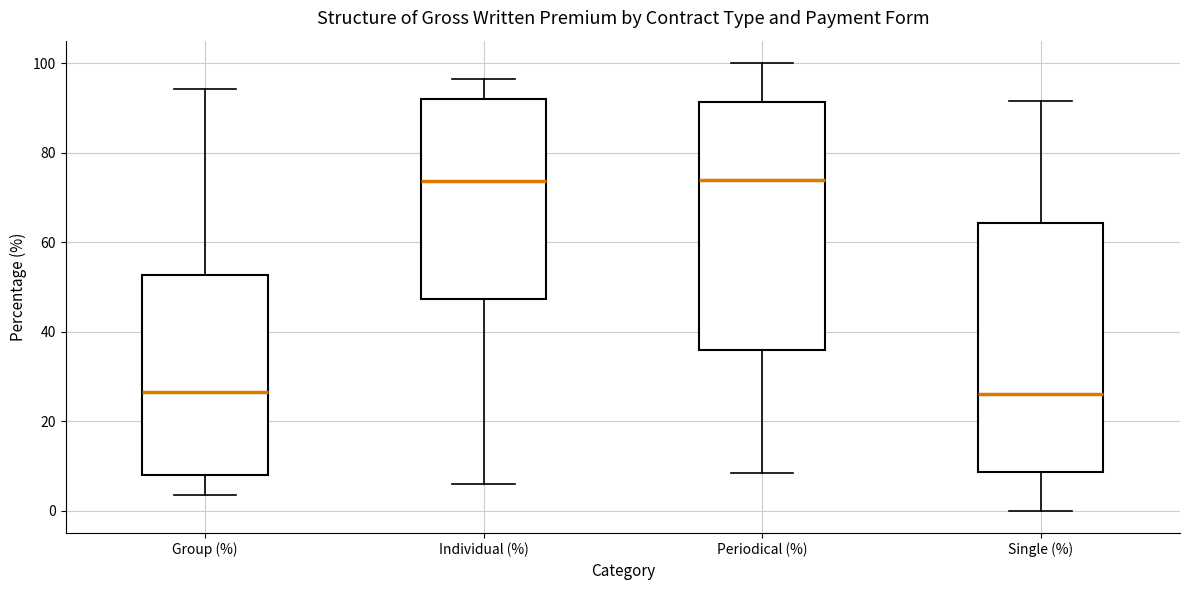

Where does the upper whisker of the box for Group (%) end on the y-axis? The values are not printed on the chart, so give them approximately, as read against the axis.

94